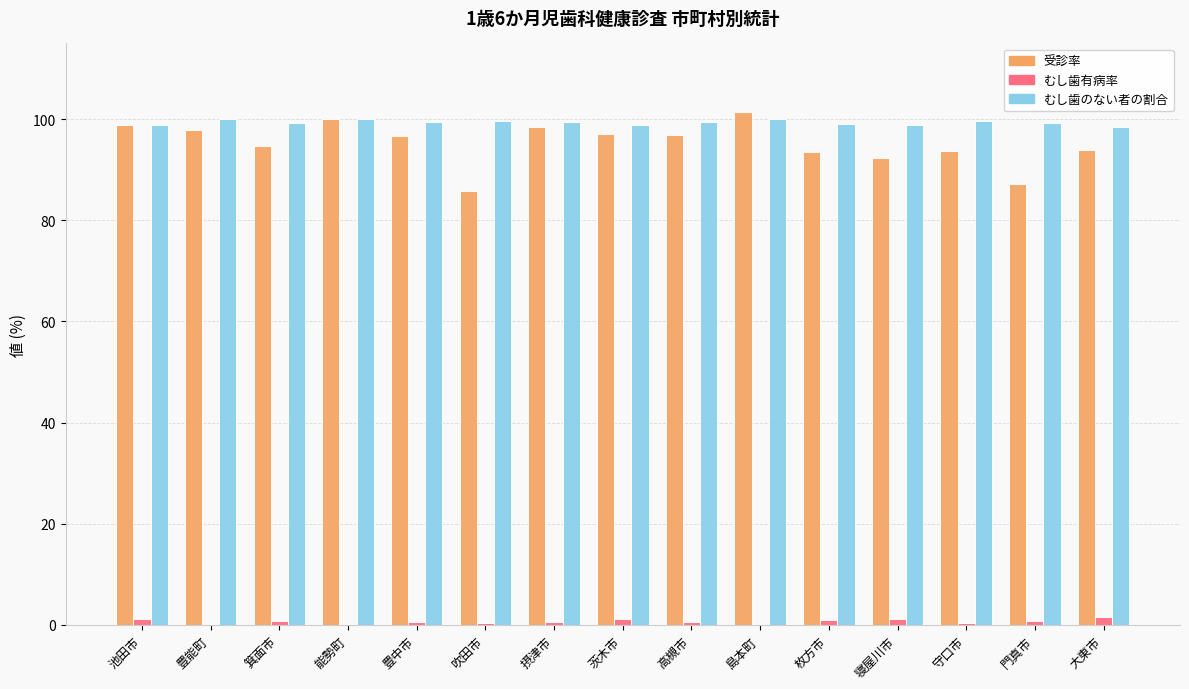

What is the highest value of the むし歯のない者の割合 series?

100.0